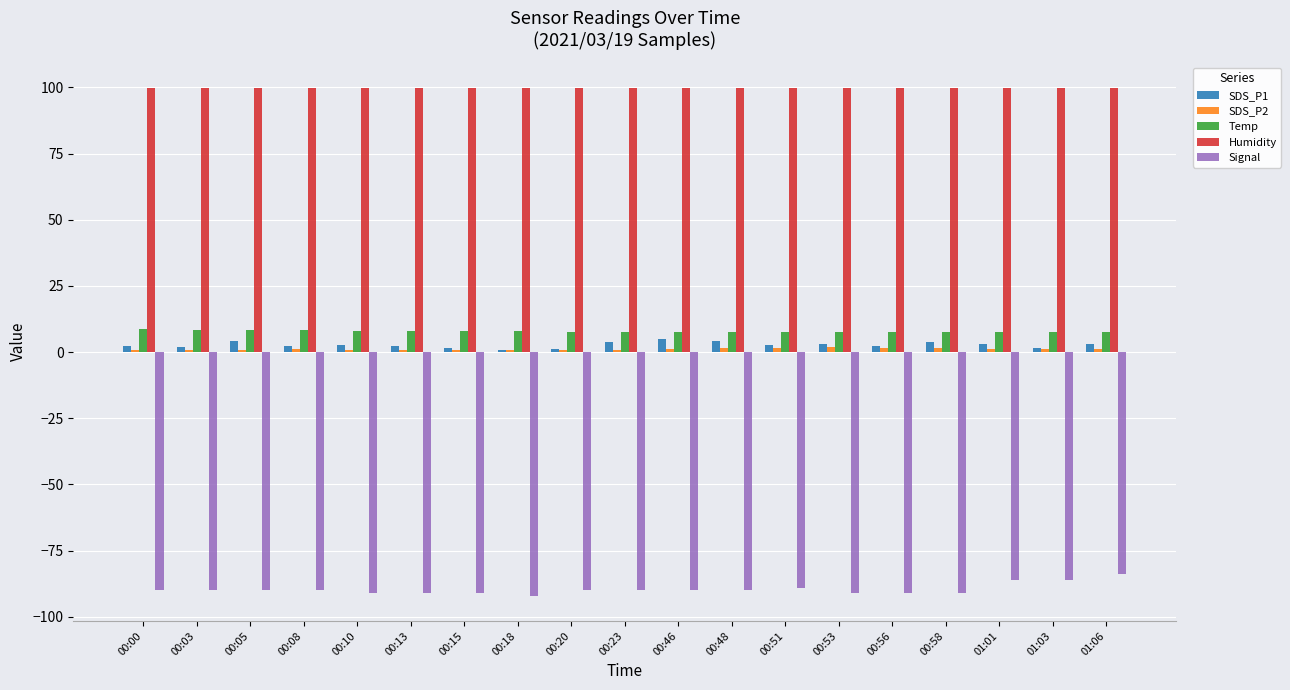

How many groups of bars are there?

19